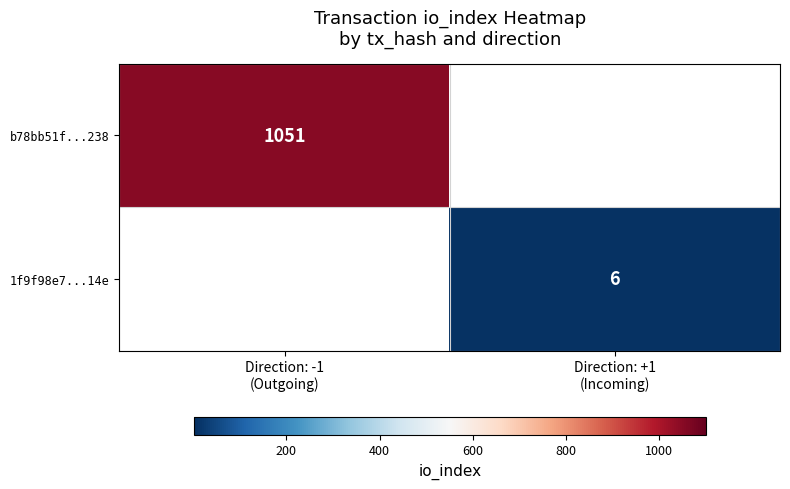

At which label is b78bb51f...238 closest to 1051?

Direction: -1 (Outgoing)